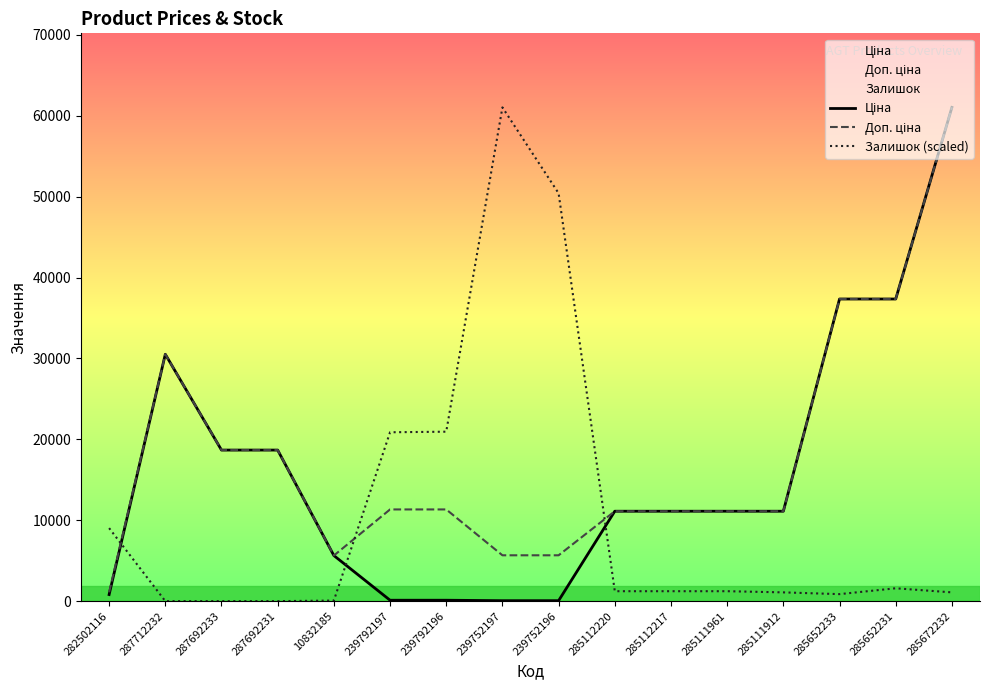

What is the label of the 12th point from the right?

10832185